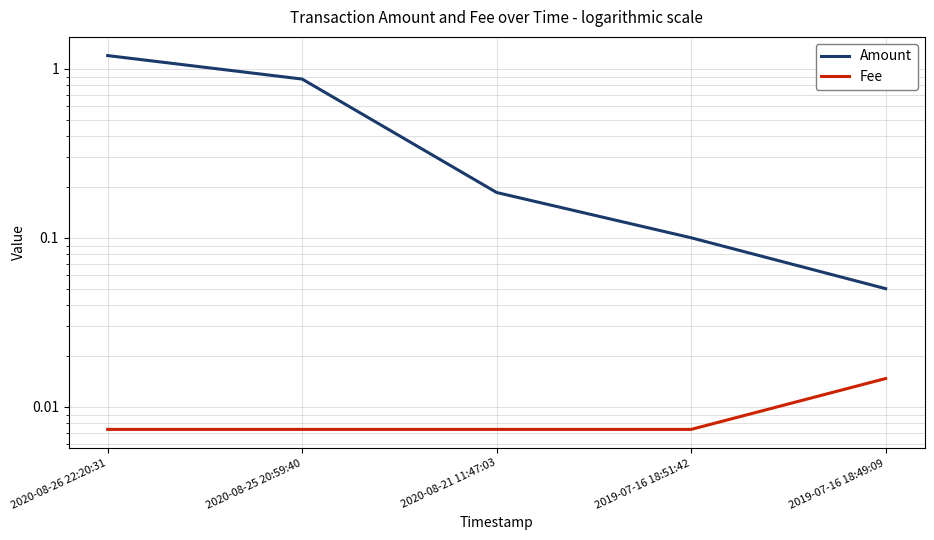

True or false: Amount and Fee intersect in this chart.

False